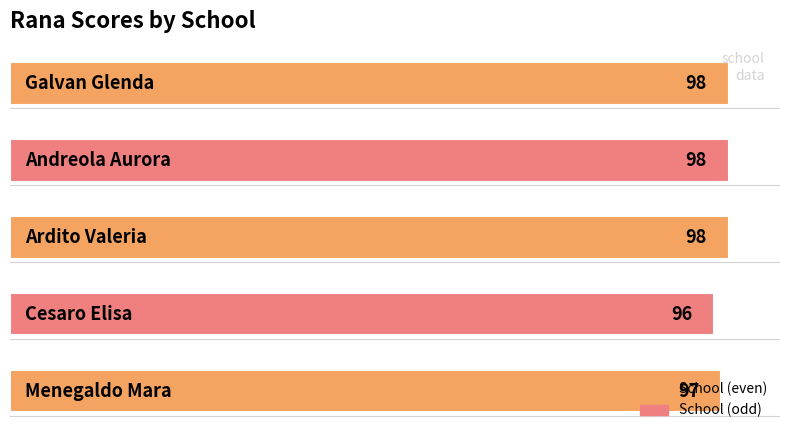

What is the average value?

97